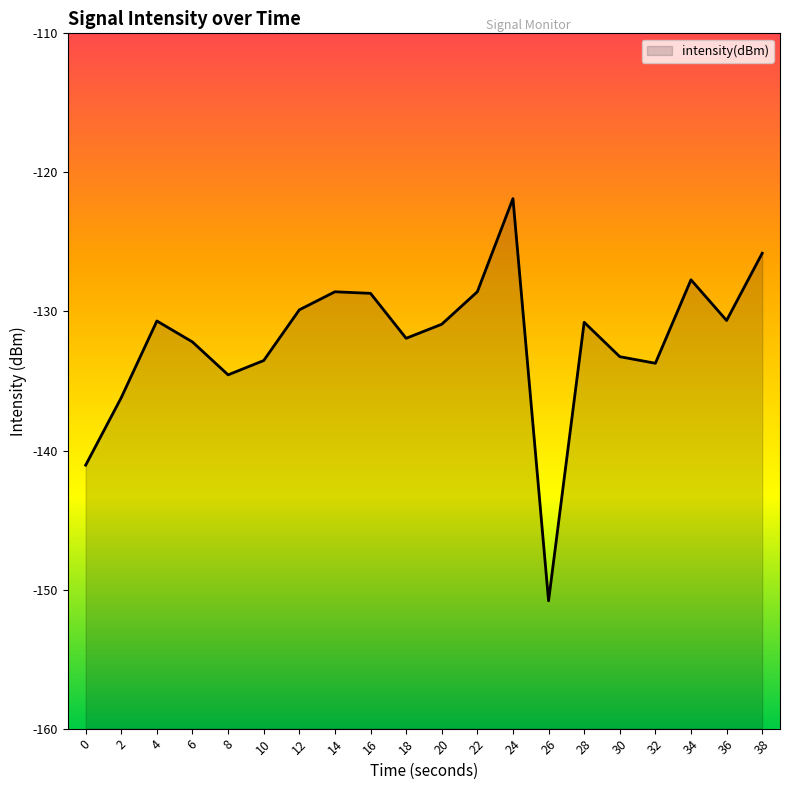

Reading right to left, transcribe all the data shown in this chart.

-125.8	-130.6	-127.7	-133.7	-133.3	-130.8	-150.8	-121.9	-128.6	-130.9	-131.9	-128.7	-128.6	-129.9	-133.5	-134.6	-132.2	-130.7	-136.2	-141.1